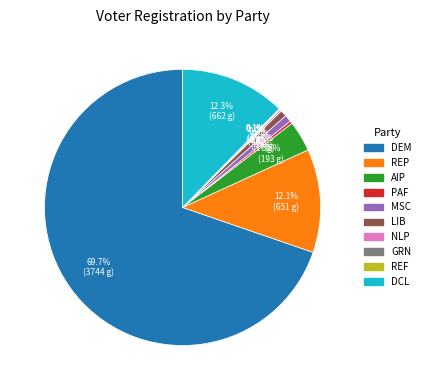

Is there a majority slice in this chart?

Yes